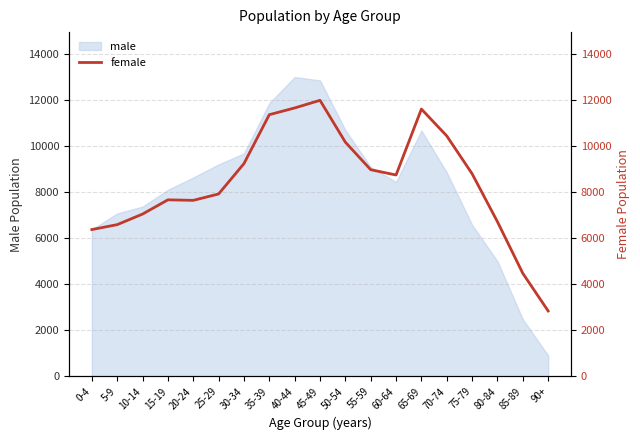

Count the number of values greater than 8740.

9